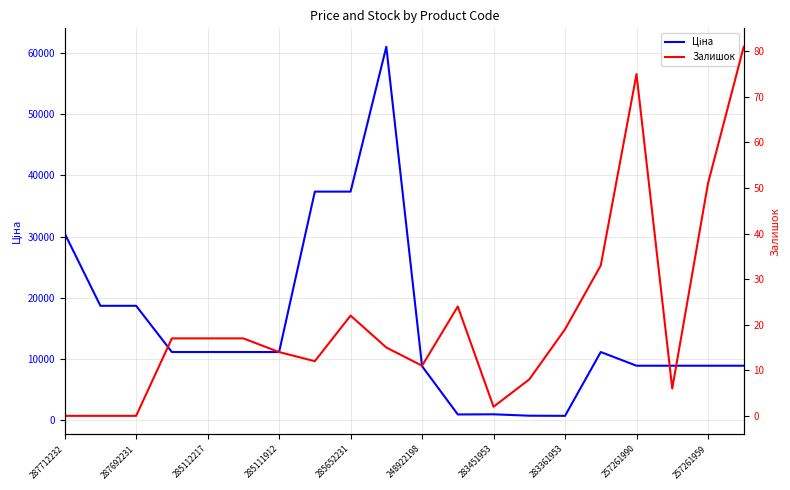

The Ціна series shows 676.4 at 283361953. True or false?

True